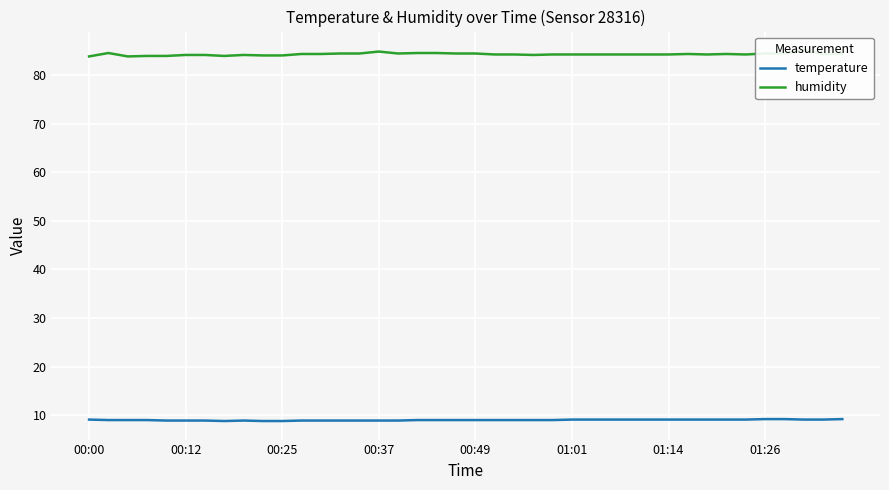

Rank the series by their average value, from highest to lowest.

humidity, temperature